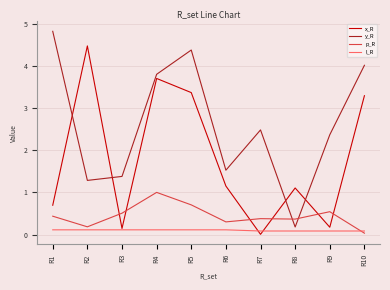

How many series are shown in this chart?

4